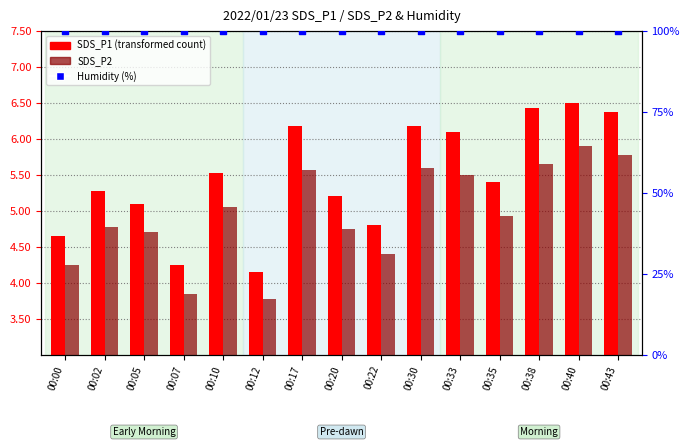

What are all the series names shown in the legend?

SDS_P1 (transformed count), SDS_P2, Humidity (%)